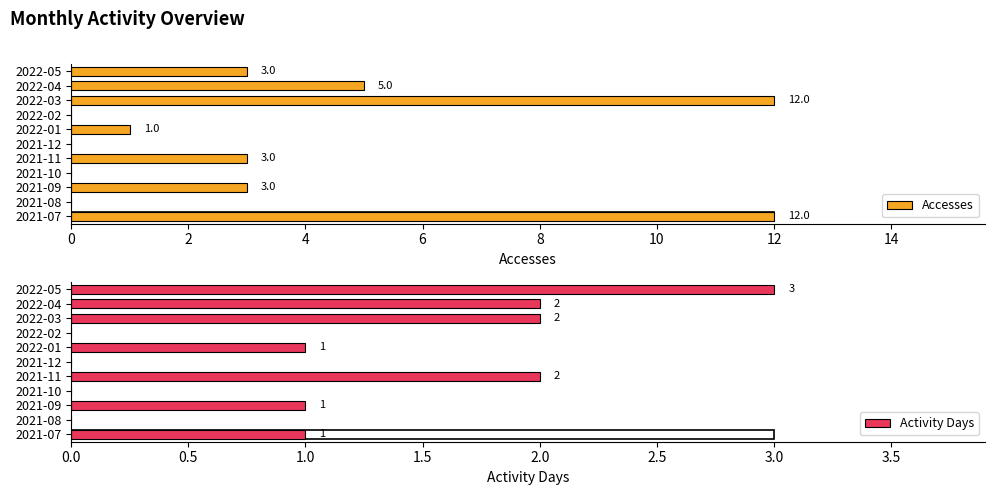

At 2021-07, list the series in order from largest to smallest.

Accesses, Activity Days